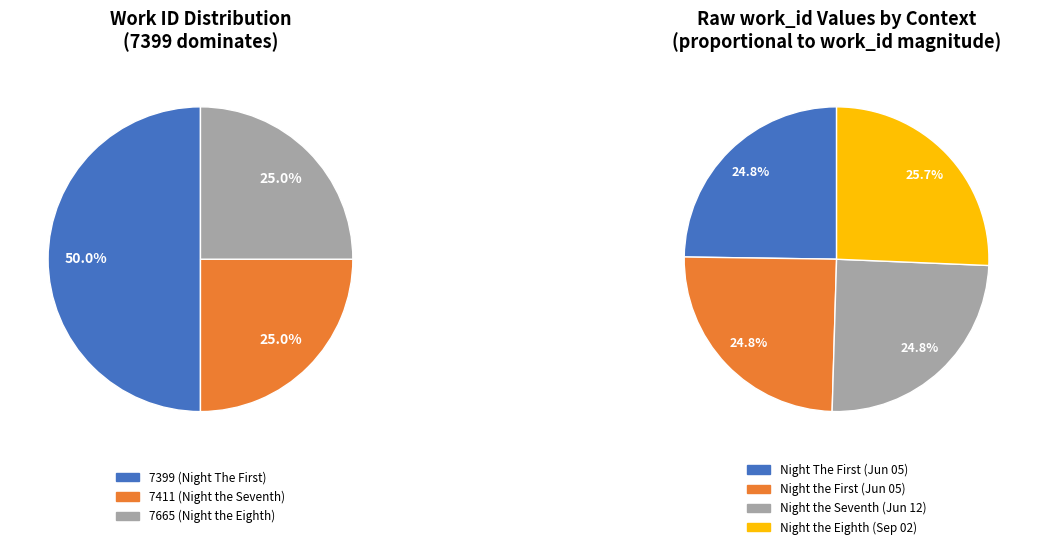

Which category has the biggest portion of the pie?

Night the Eighth (2013-09-02)